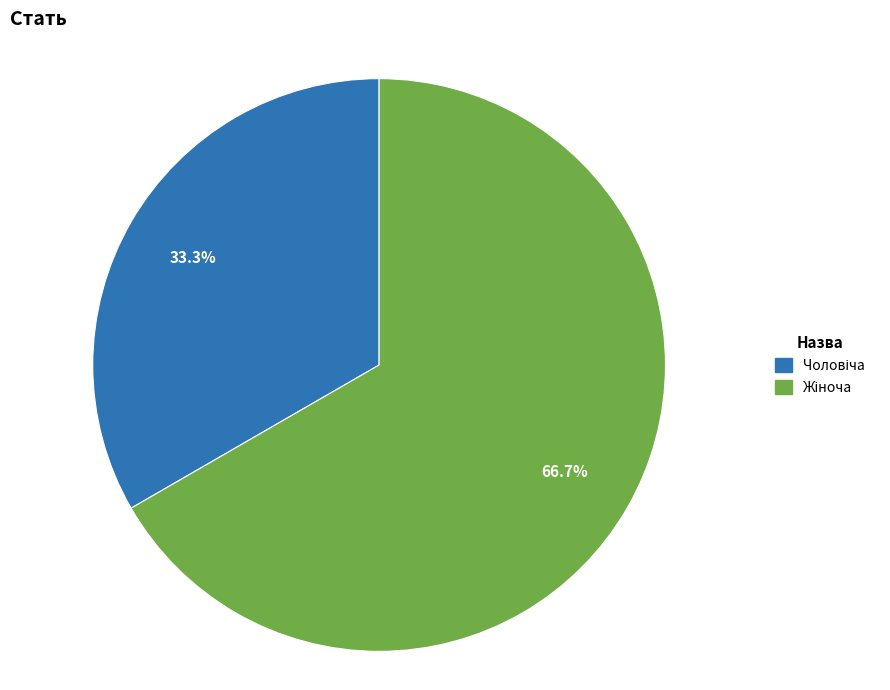

Is there a majority slice in this chart?

Yes